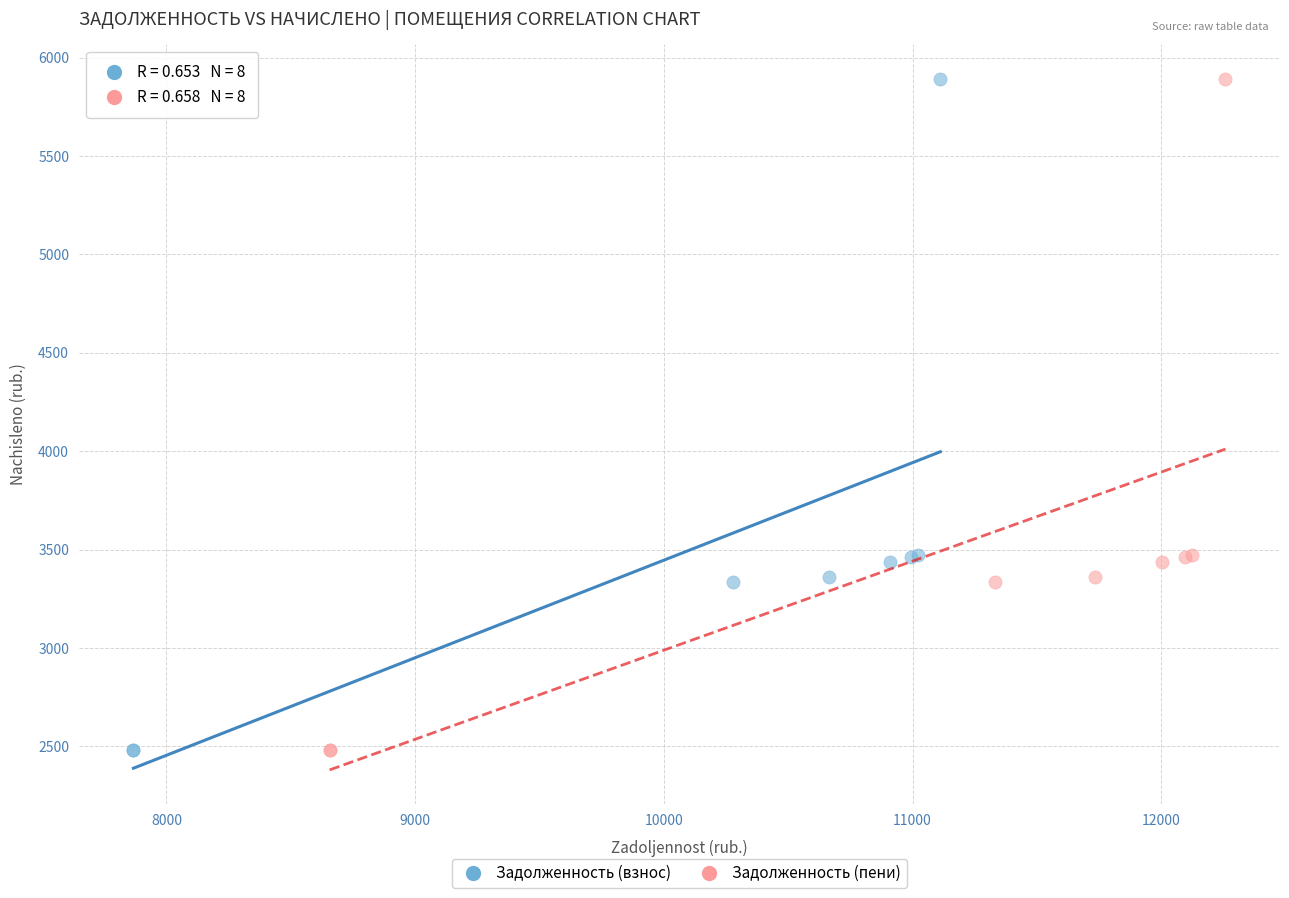

What are all the series names shown in the legend?

Задолженность (взнос), Задолженность (пени)